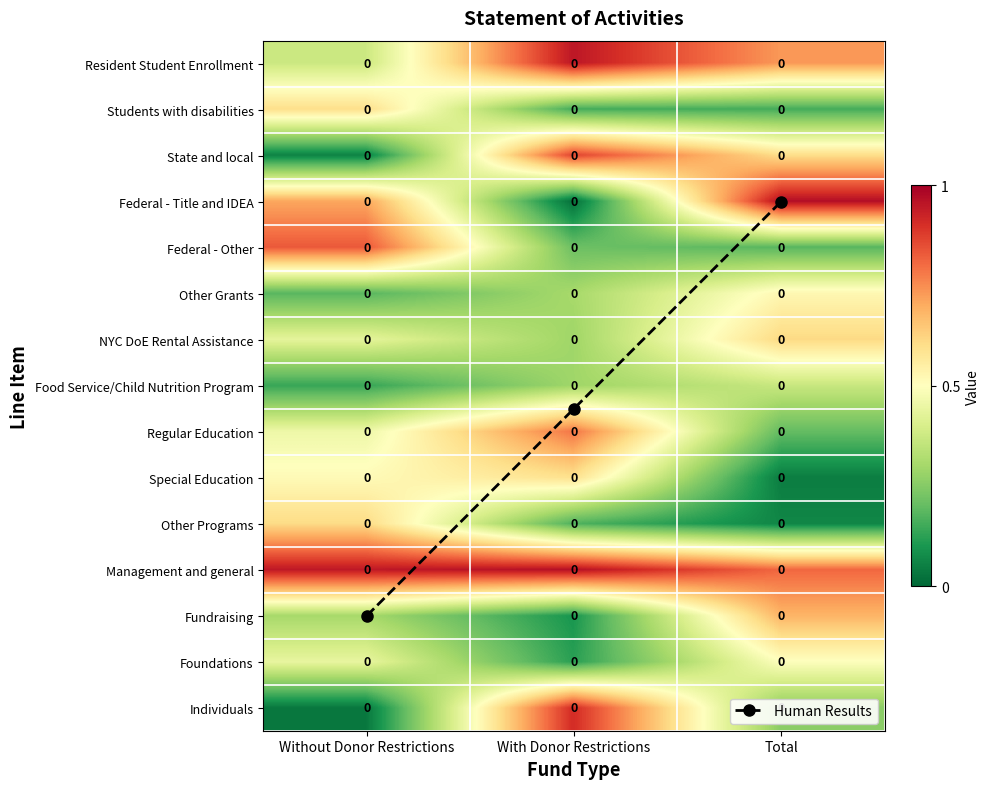

At how many categories does at least one series exceed 6?

2